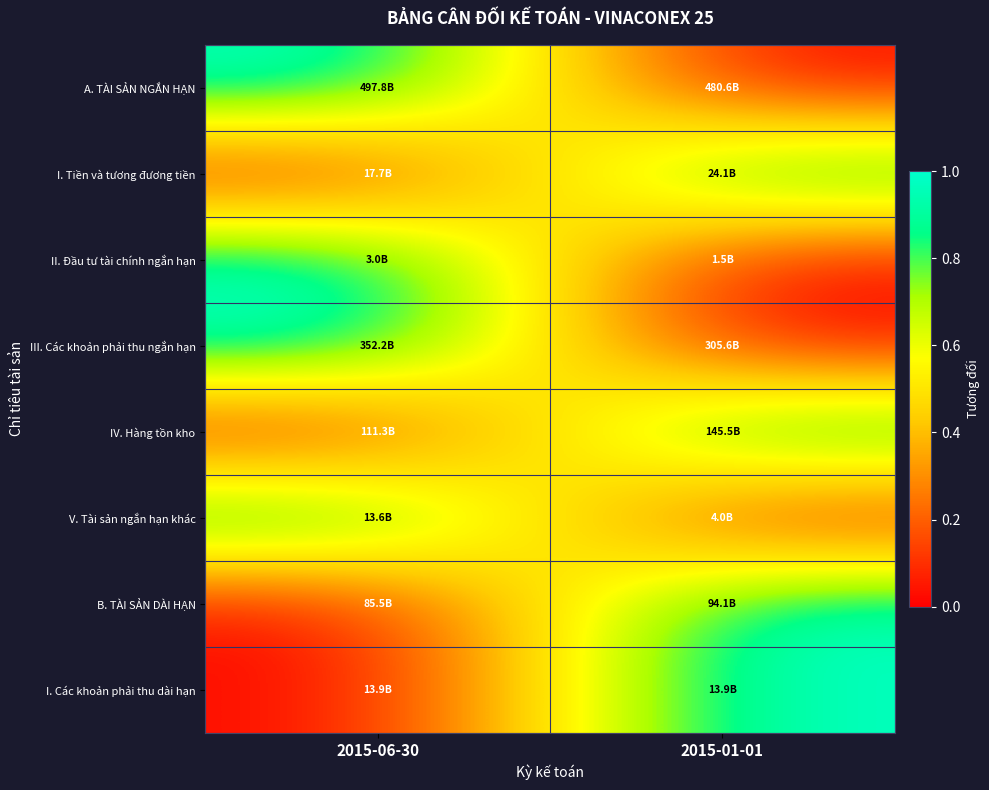

What is the total value across all series at 2015-06-30?

4